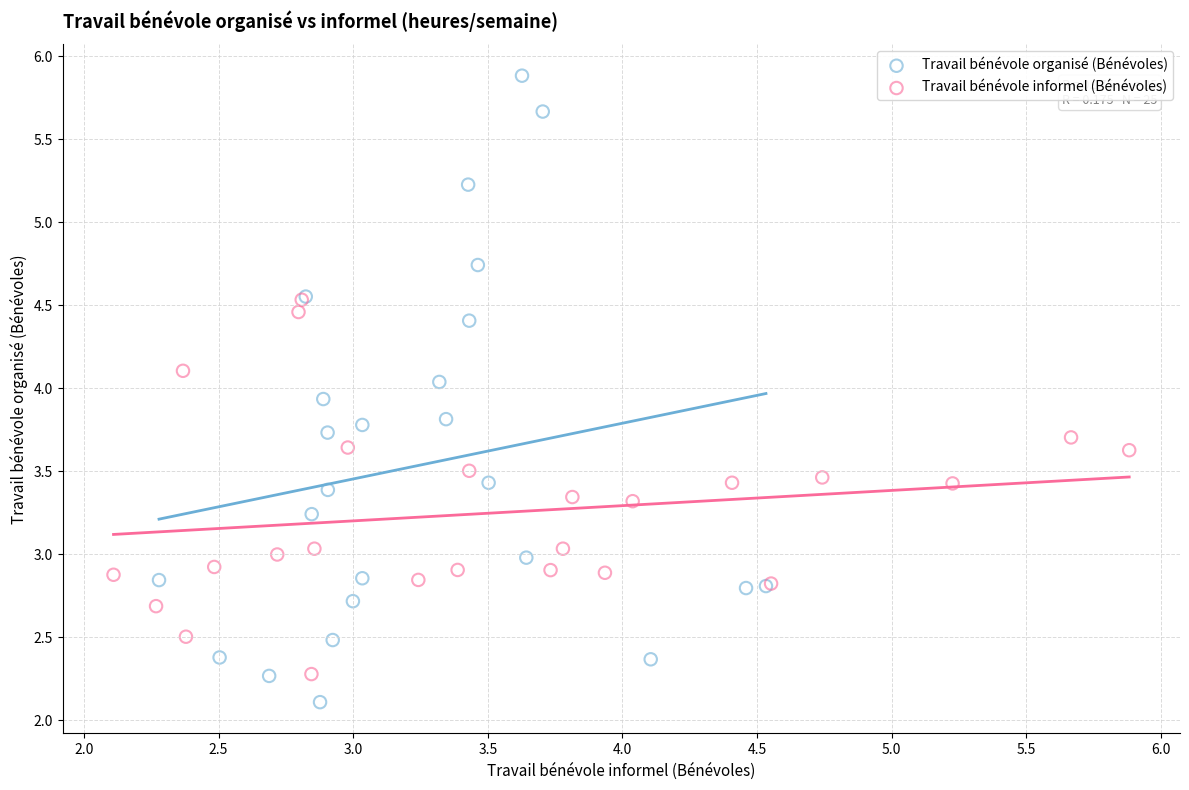

Which series contains the lowest Y value?

Travail bénévole organisé (Bénévoles)